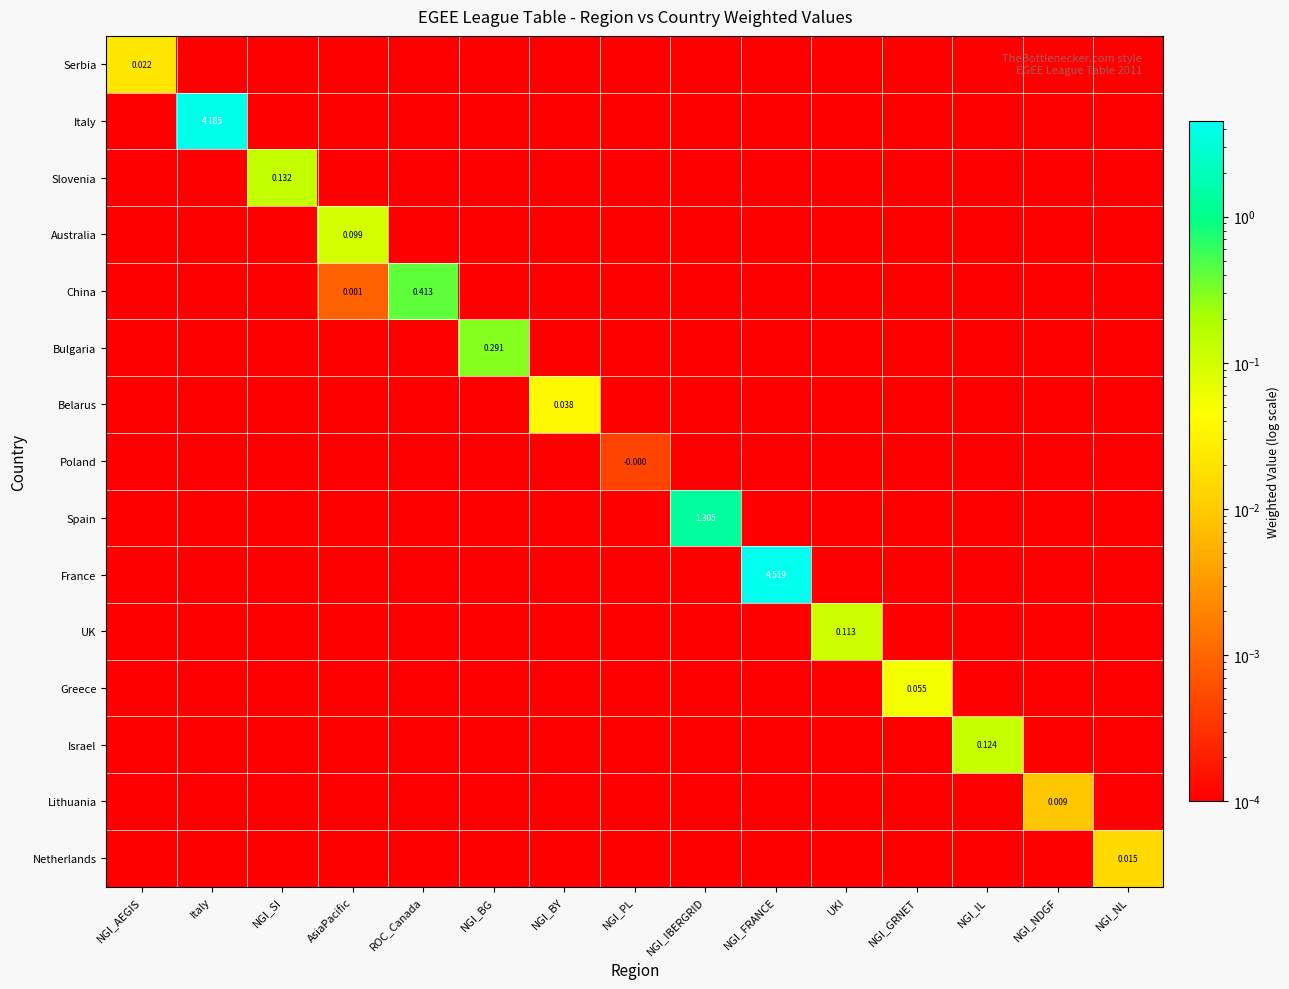

What is the total value across all series at NGI_IL?

0.1